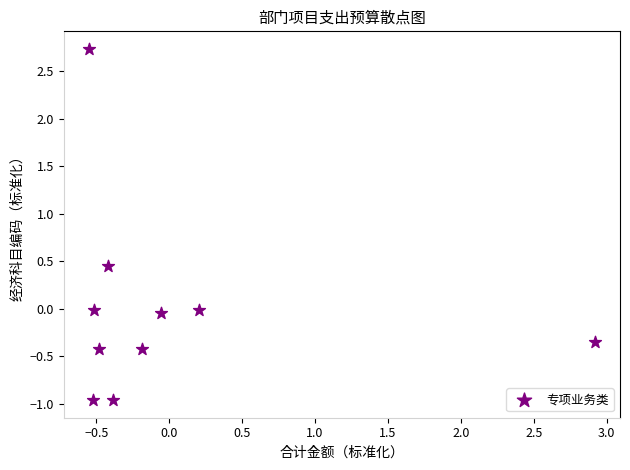

What is the range of Y values (max minus min)?

3.7